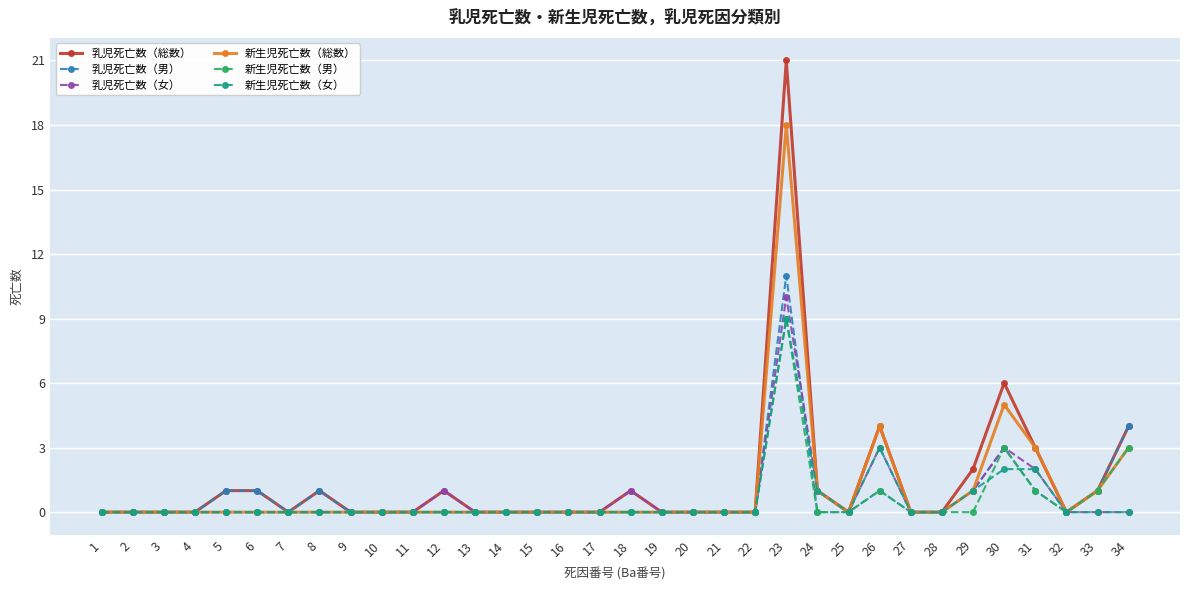

Which series has the largest range (max minus min)?

乳児死亡数（総数）